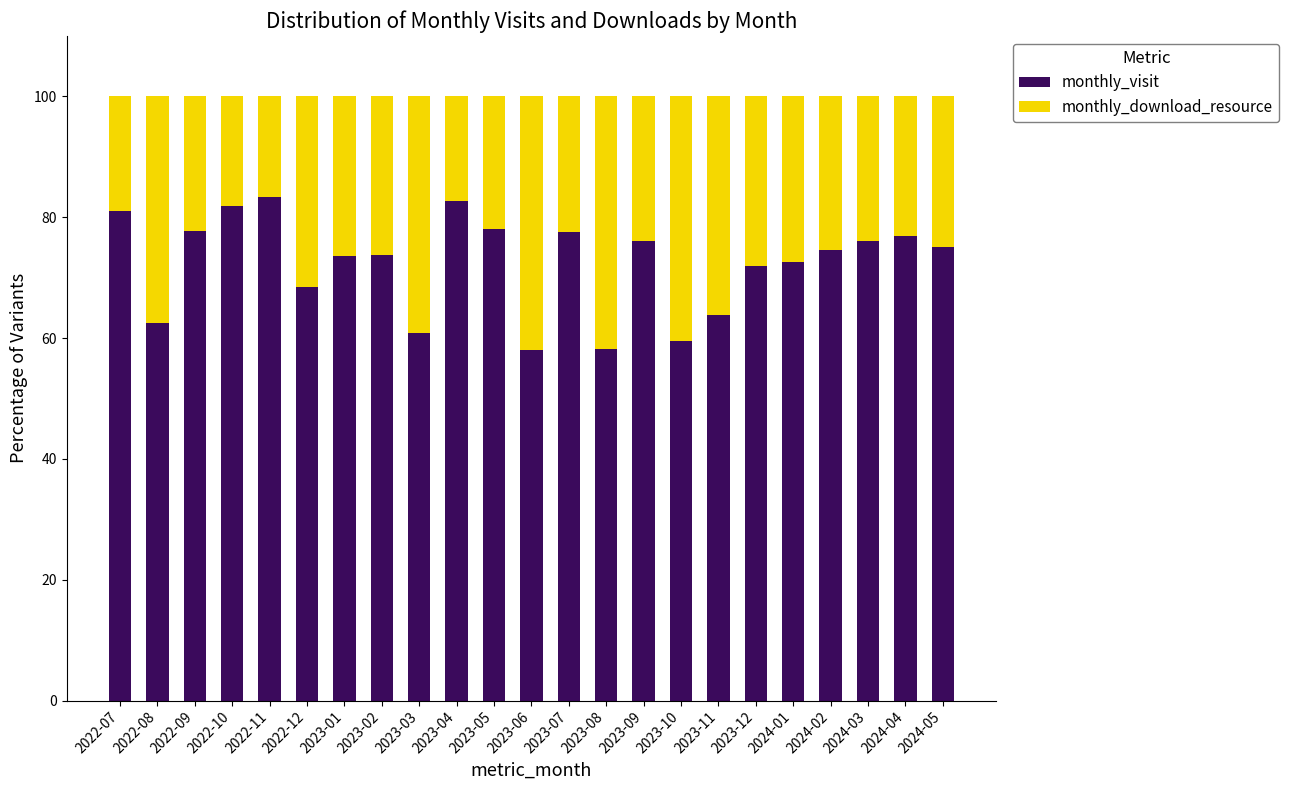

What is the difference between the monthly_visit values at 2023-06 and 2023-01?

15.5